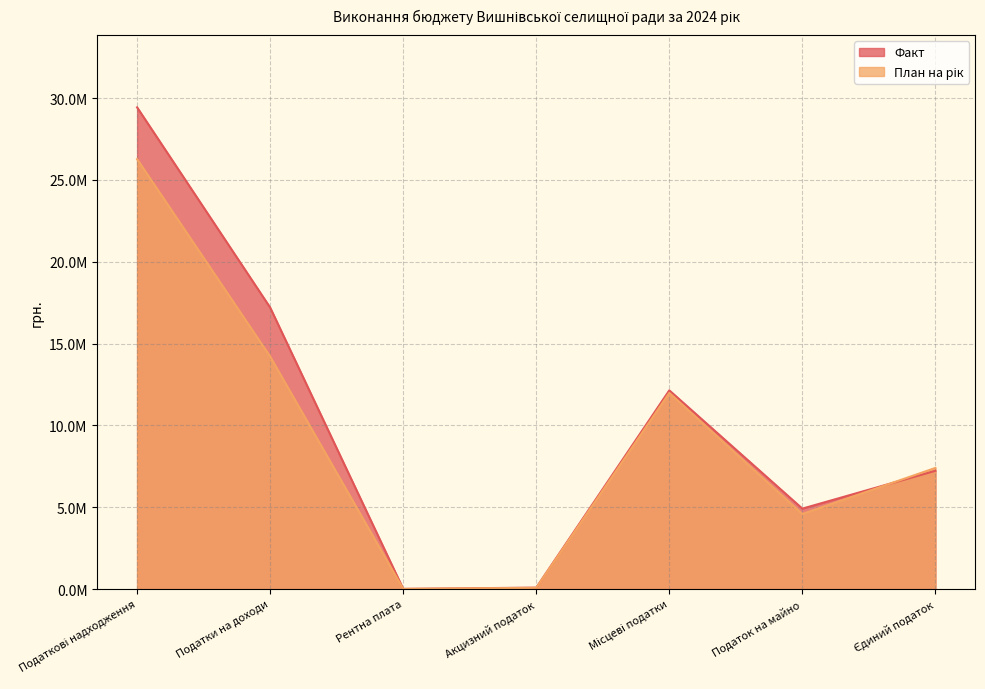

How many data points in План на рік are less than 7399620?

3